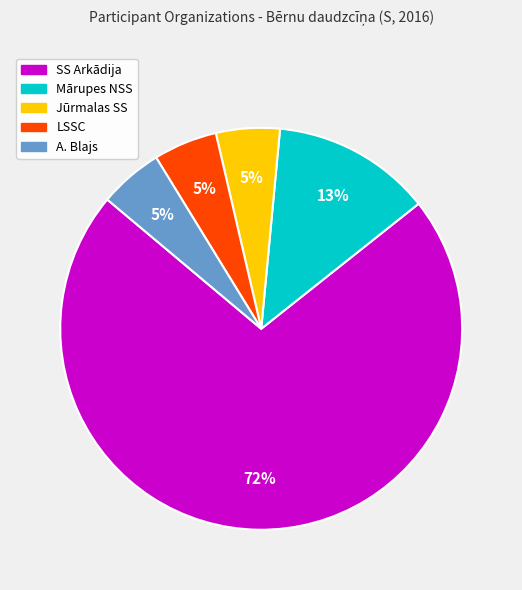

What is the ratio of the value at A. Blajs to the value at LSSC?

1.0